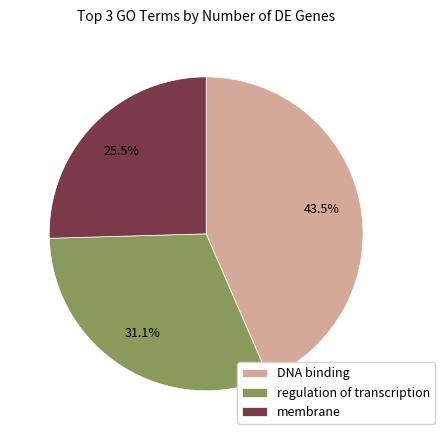

Rank the categories by value from lowest to highest.

membrane, regulation of transcription, DNA binding